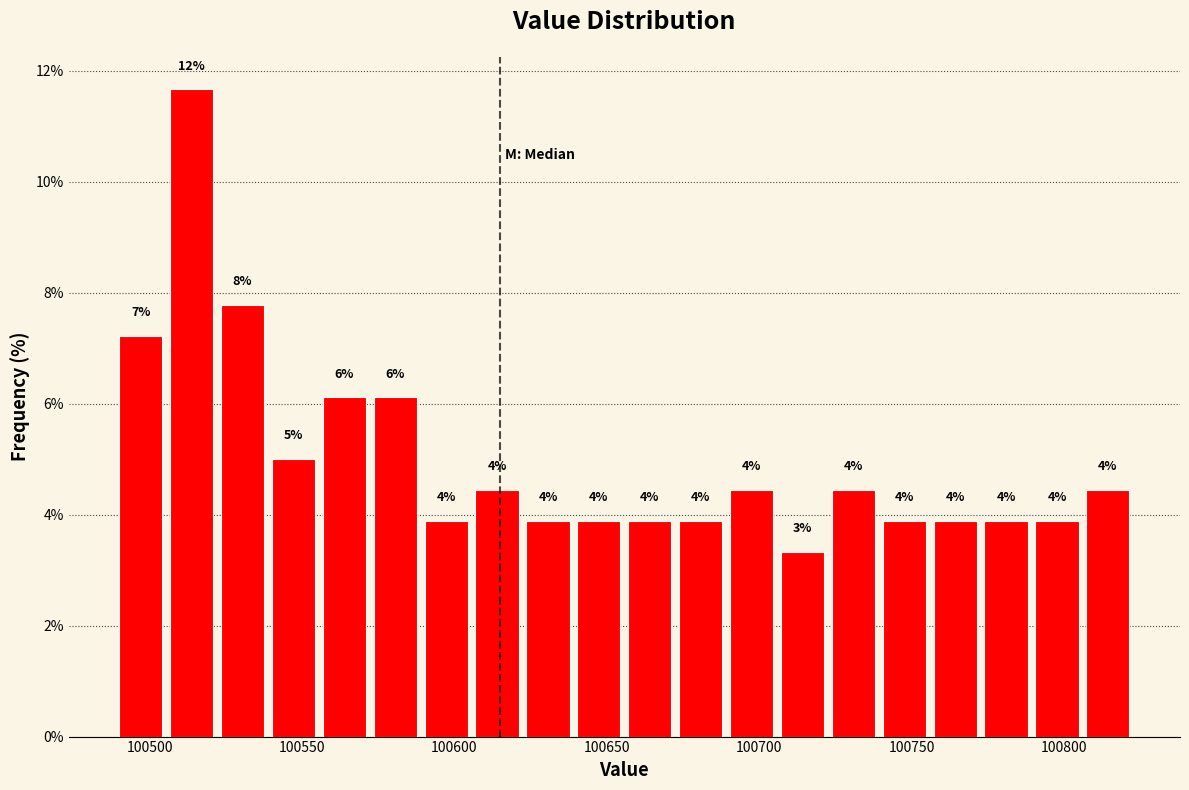

Read against the x-axis, roughly where is the centre of the tallest bar?

100515